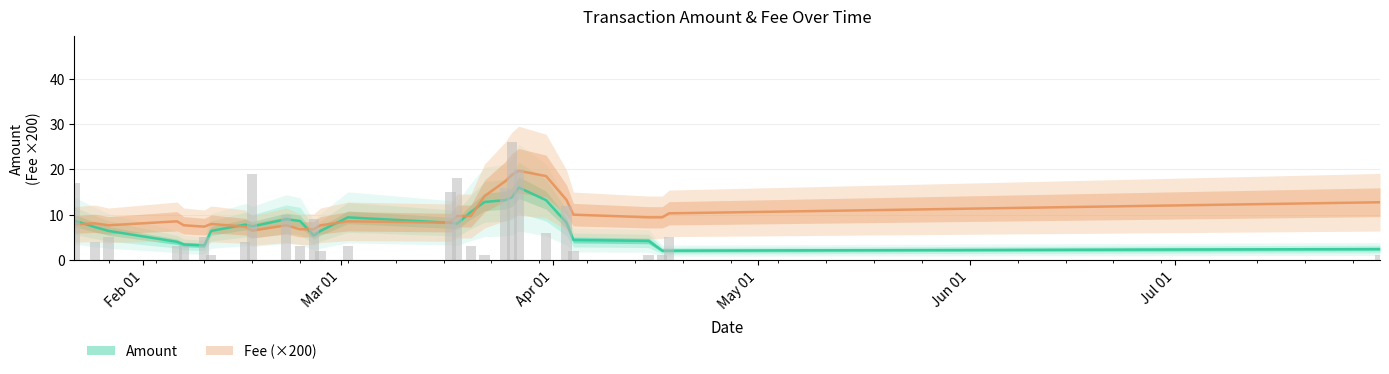

At how many categories does at least one series exceed 16?

3